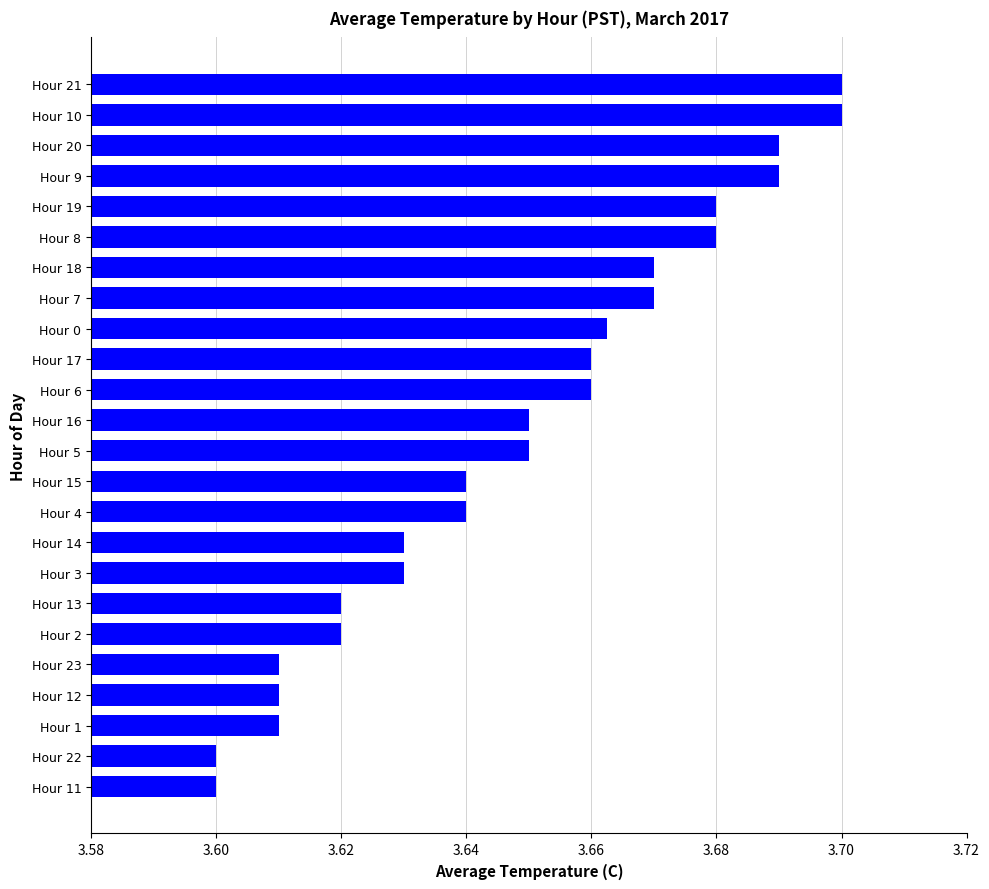

The chart shows a value of 3.6 at Hour 5. True or false?

True